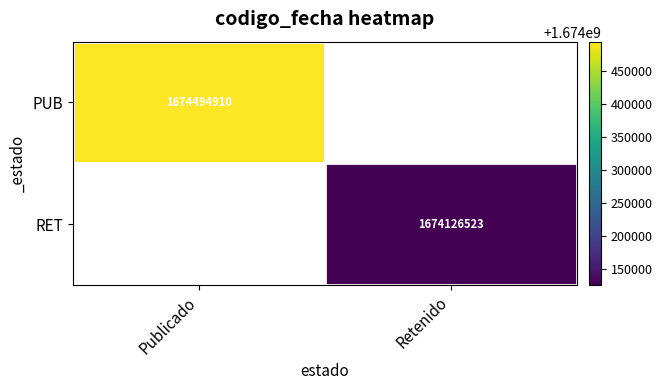

Is it true that PUB equals 518881993 at Publicado?

False